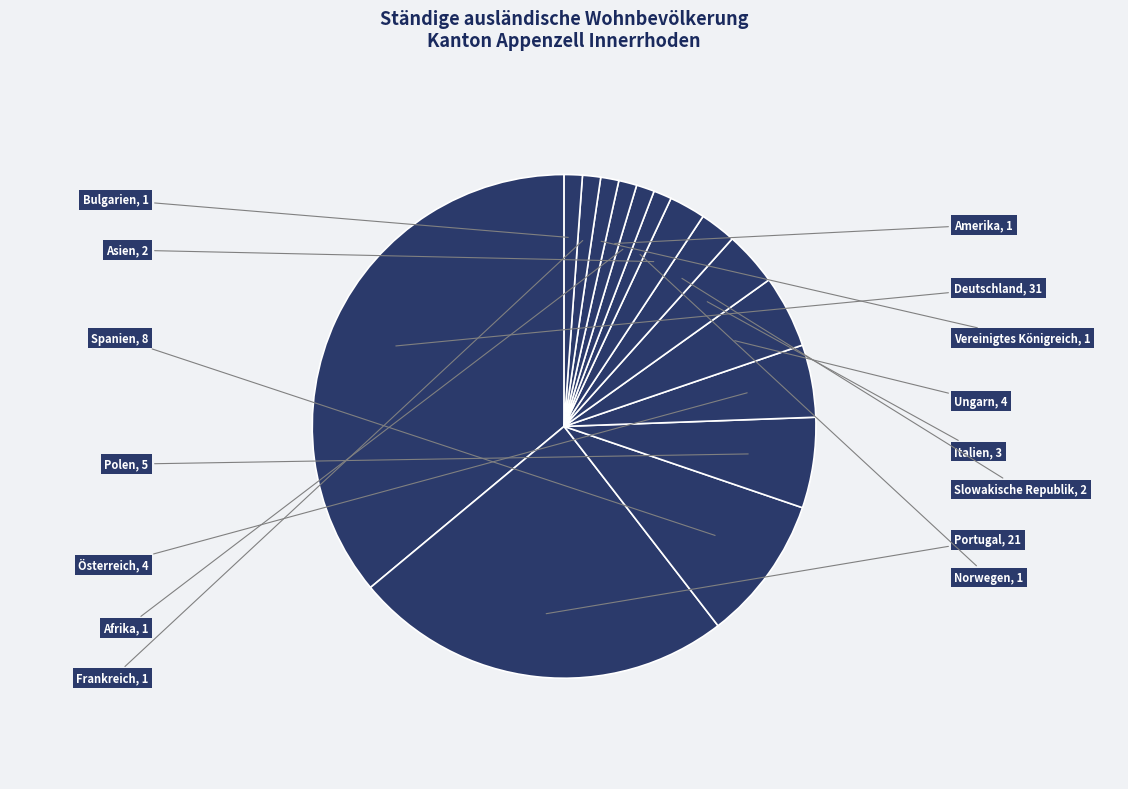

What is the total percentage of Frankreich and Amerika?

2.3%